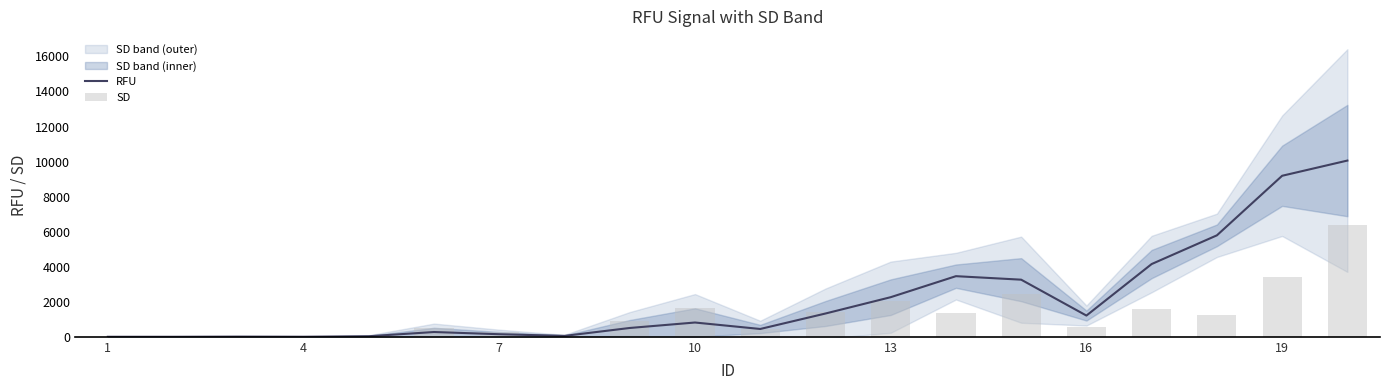

What is the average value of the SD series?

1217.4